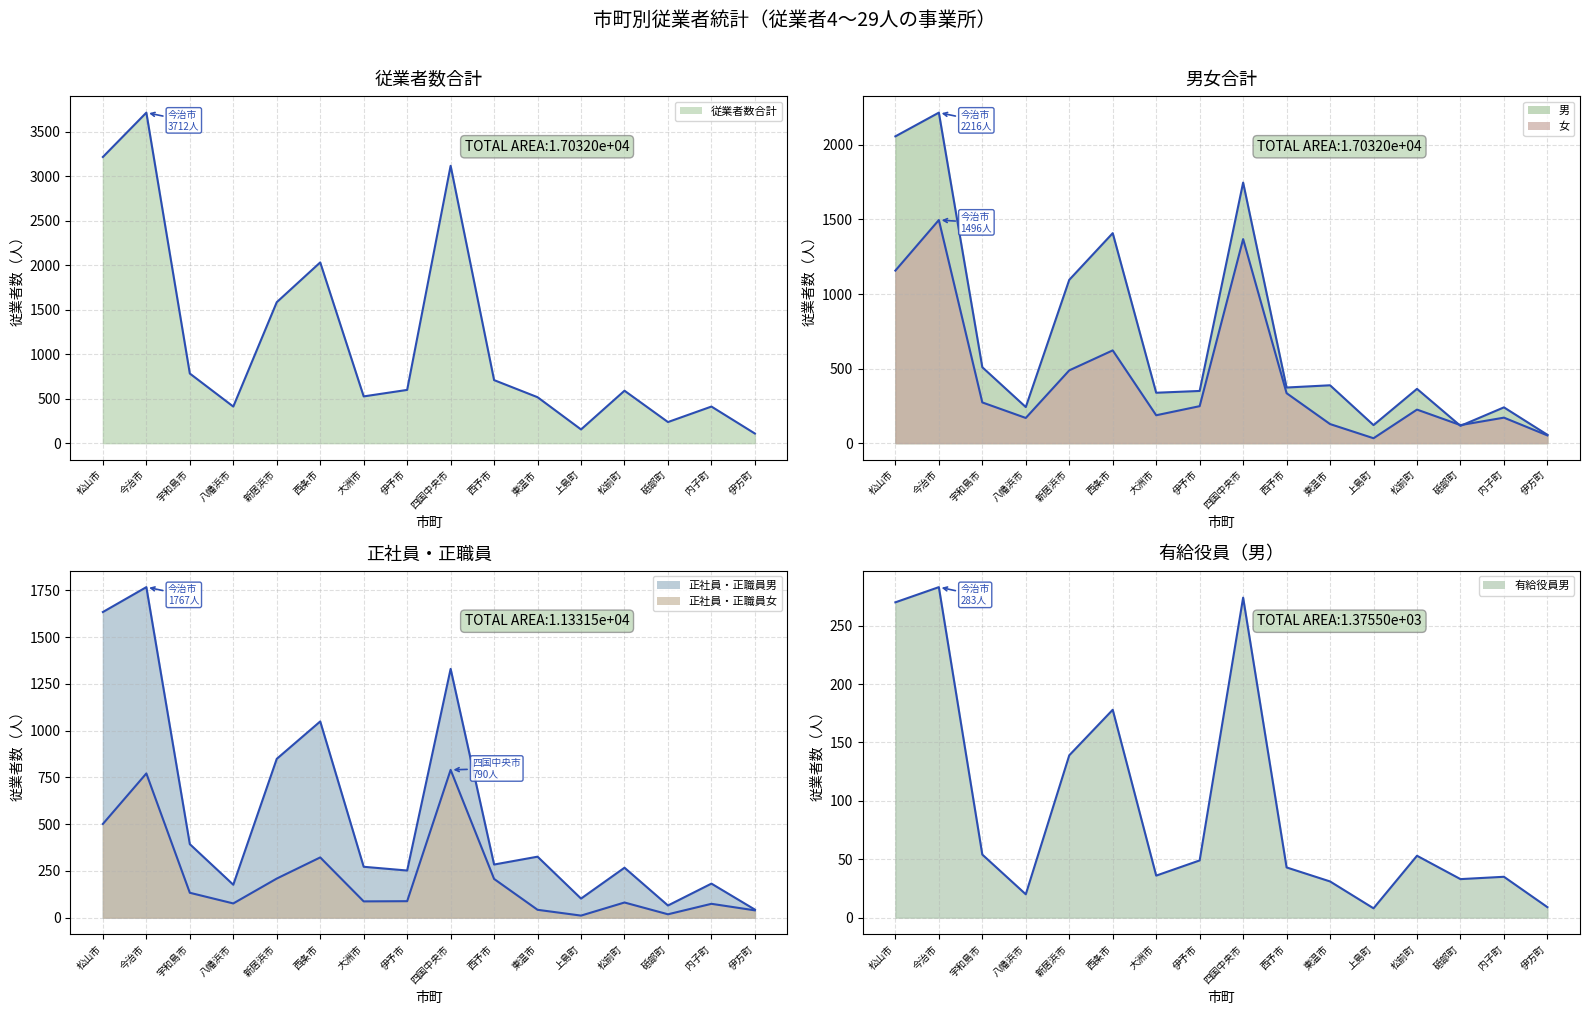

True or false: 正社員・正職員女 (line) and 従業者数合計 (line) cross at least once.

False